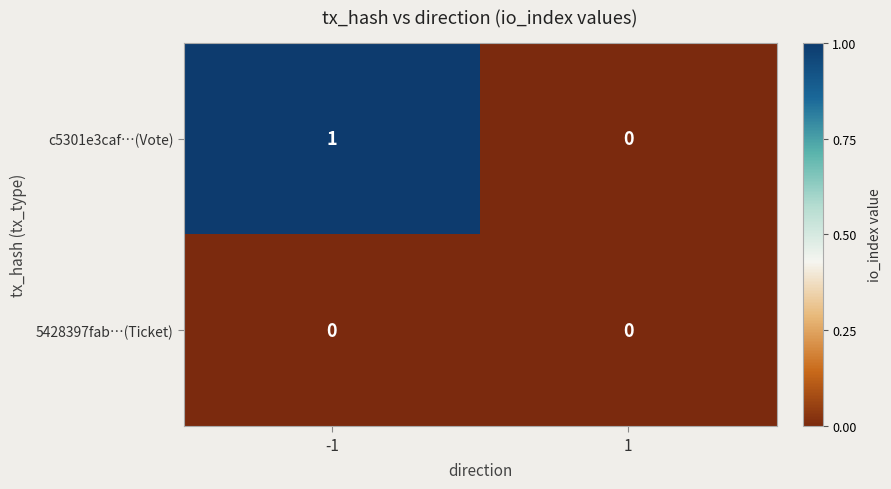

The value of 5428397fab…(Ticket) at 1 is 0. True or false?

True